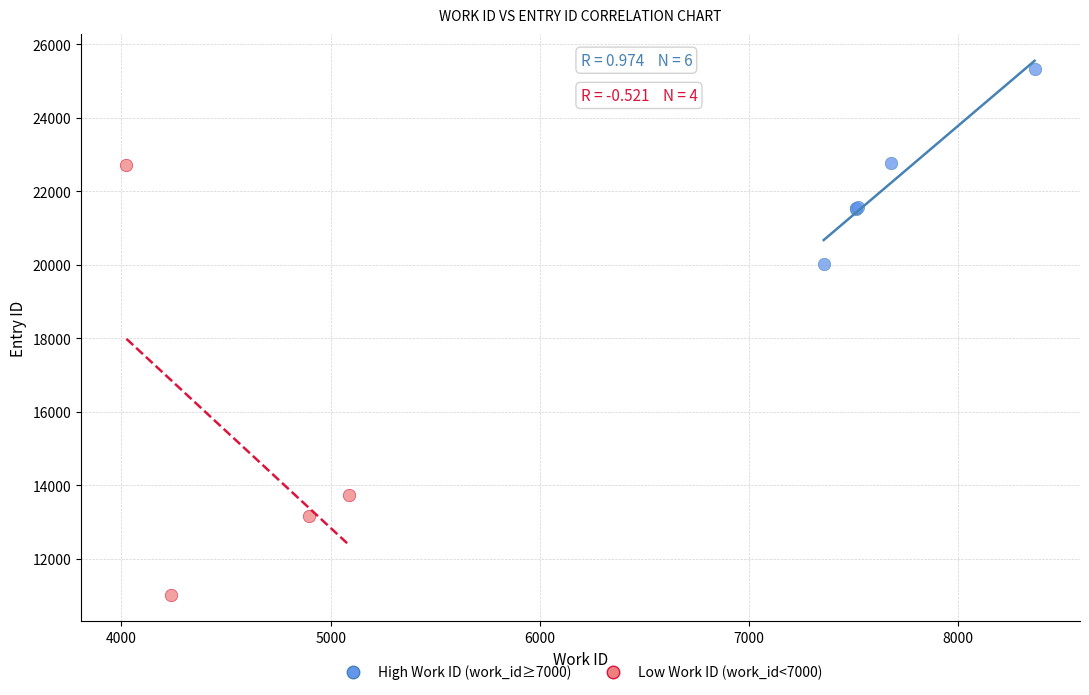

Which series reaches the minimum Y coordinate?

Low Work ID (work_id<7000)